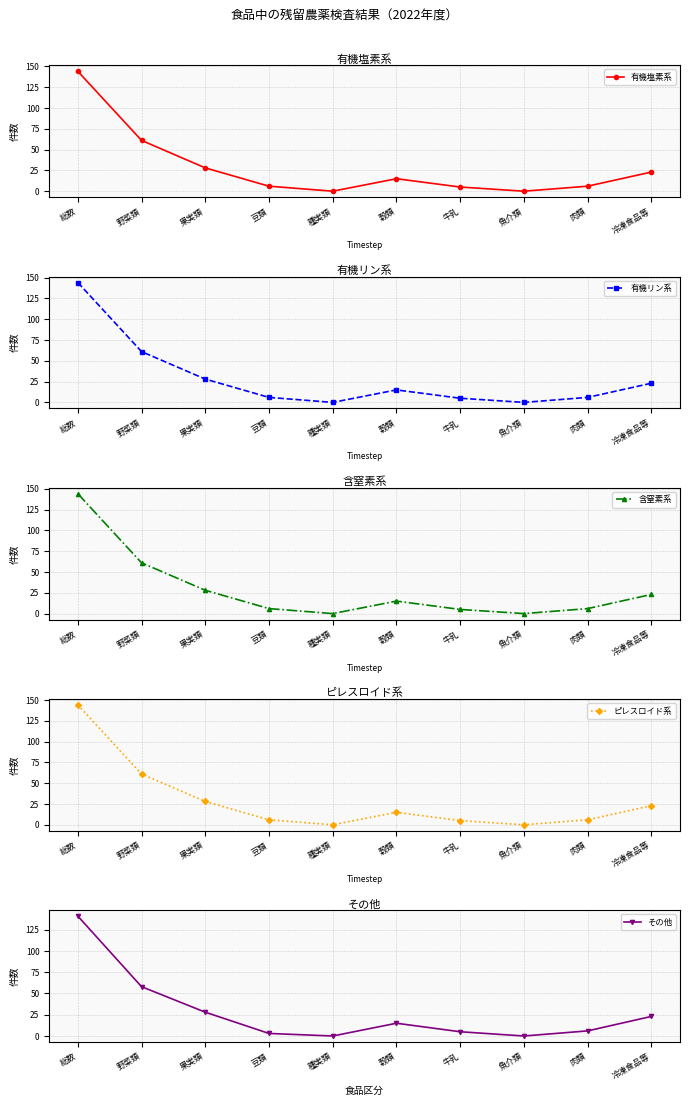

True or false: 含窒素系 has more than 2 interior local peaks.

False